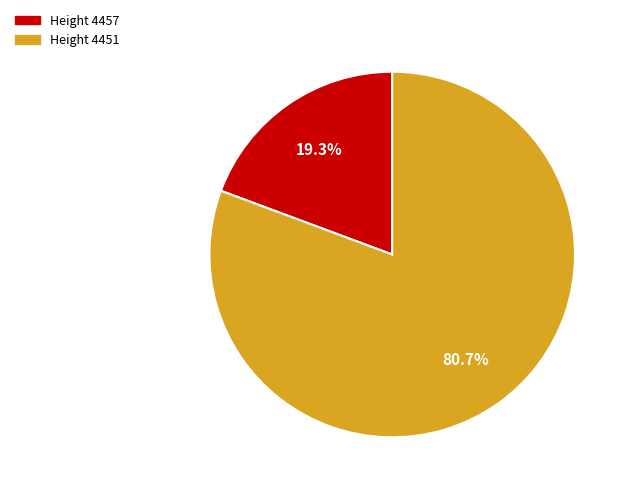

How many segments does this pie chart have?

2